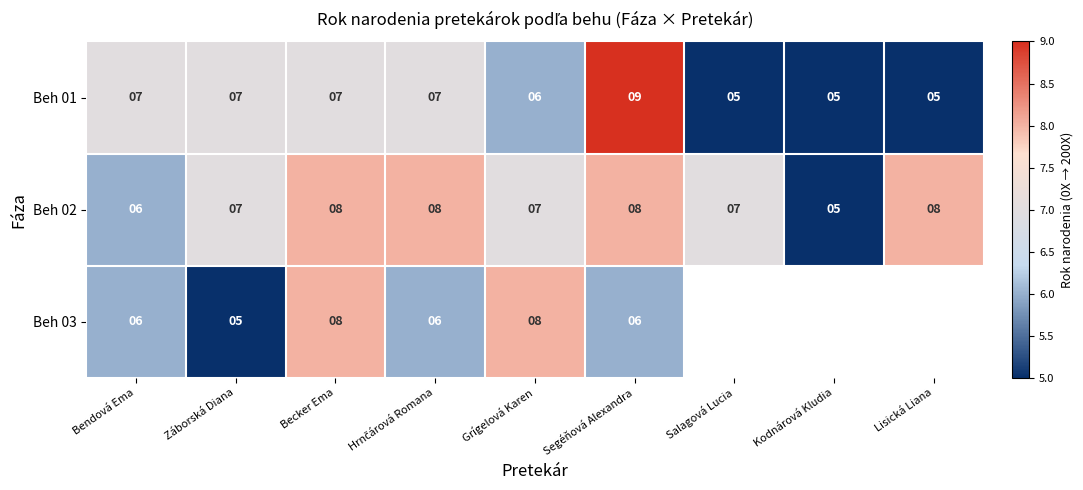

What is the lowest value of the Beh 02 series?

5